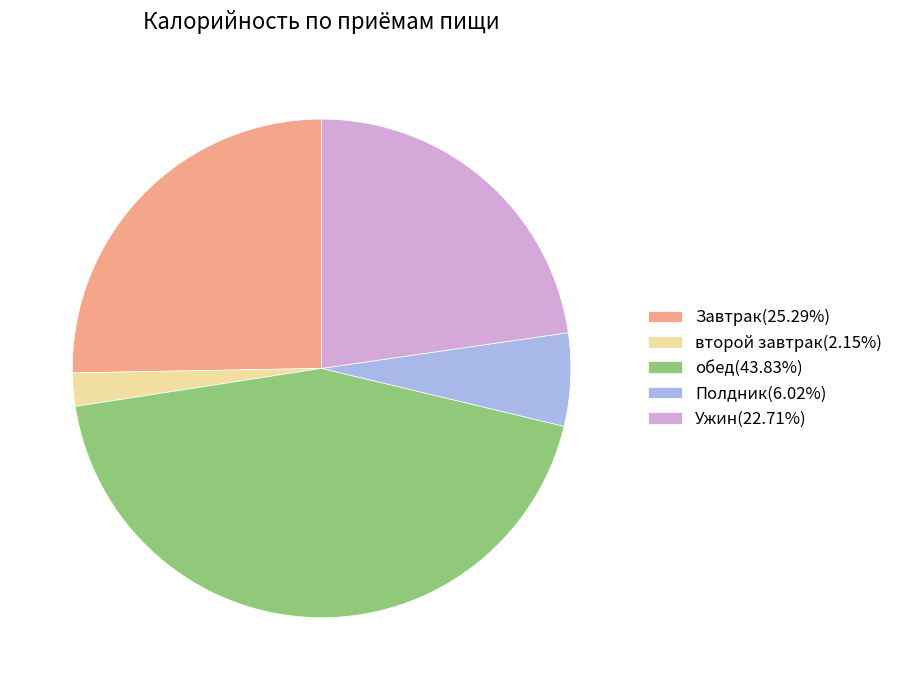

Approximately how many times larger is the value at второй завтрак compared to Полдник?

0.4